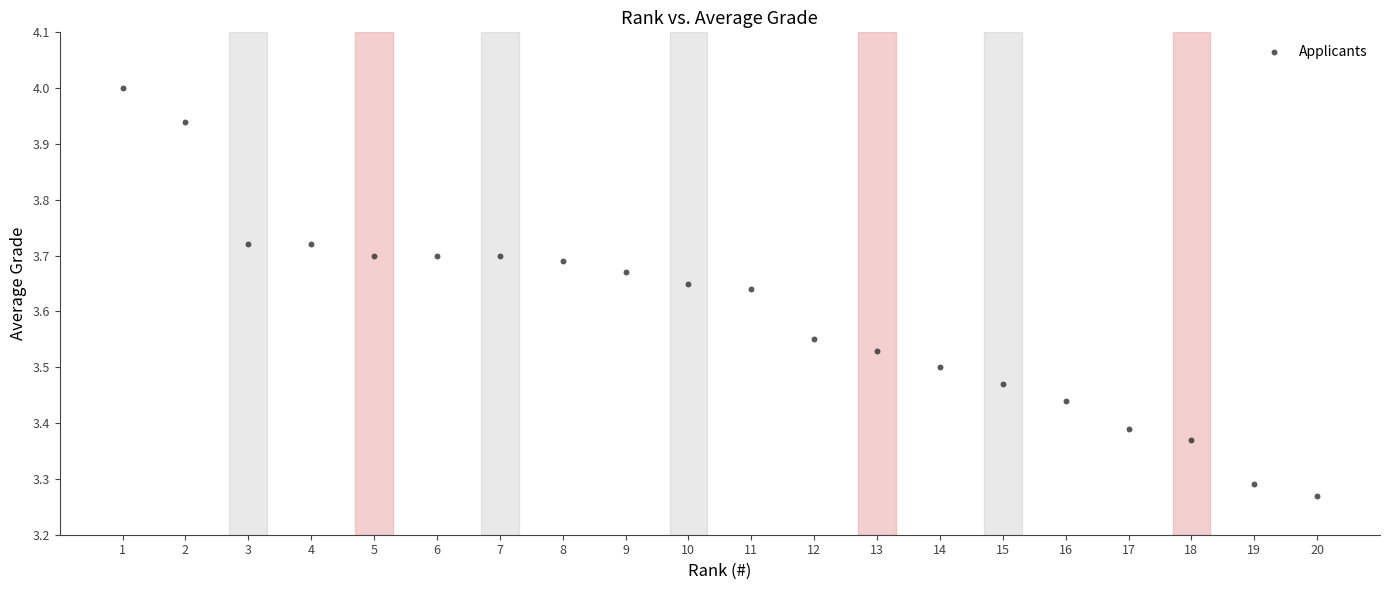

What is the range of X values (max minus min)?

19.0